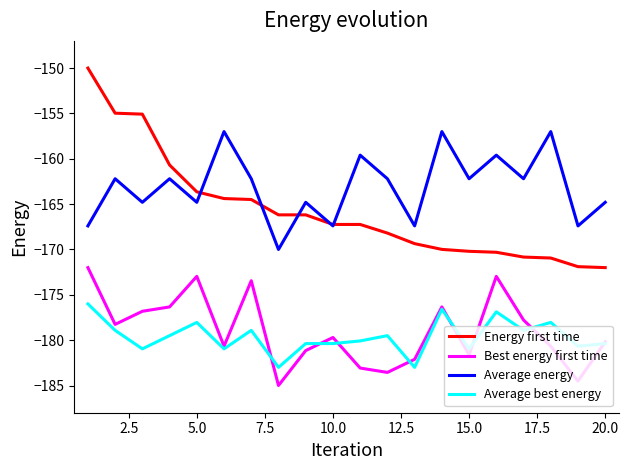

True or false: Energy first time and Best energy first time intersect in this chart.

False